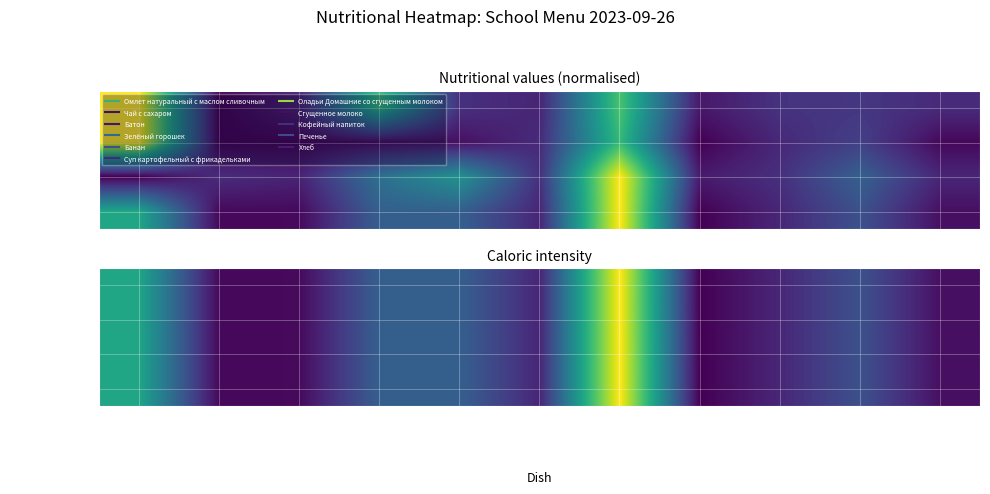

List the labels in order of Калорийность value, largest first.

Оладьи Домаш, Омлет натура, Зелёный горо, Банан, Печенье, Кофейный нап, Суп картофел, Хлеб, Батон, Чай с сахаро, Сгущенное мо